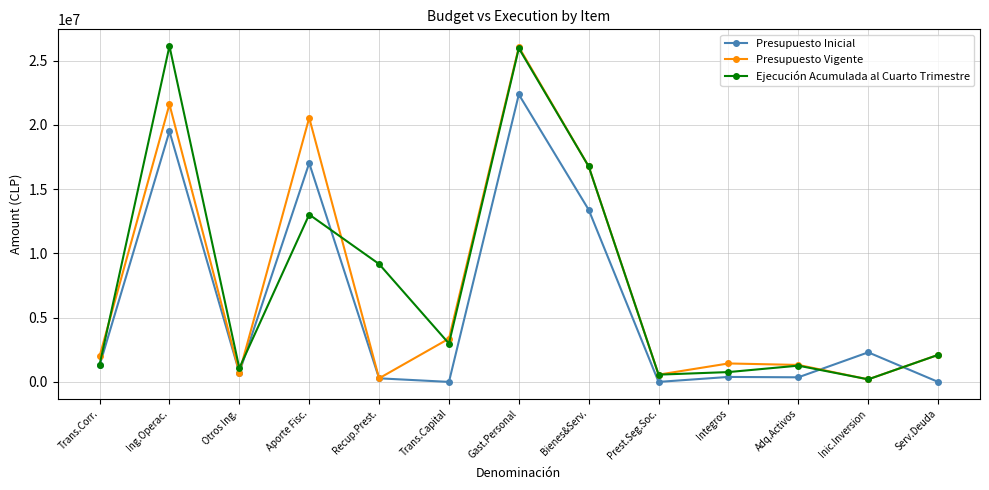

How many values in the Presupuesto Inicial series are below 723180?

6